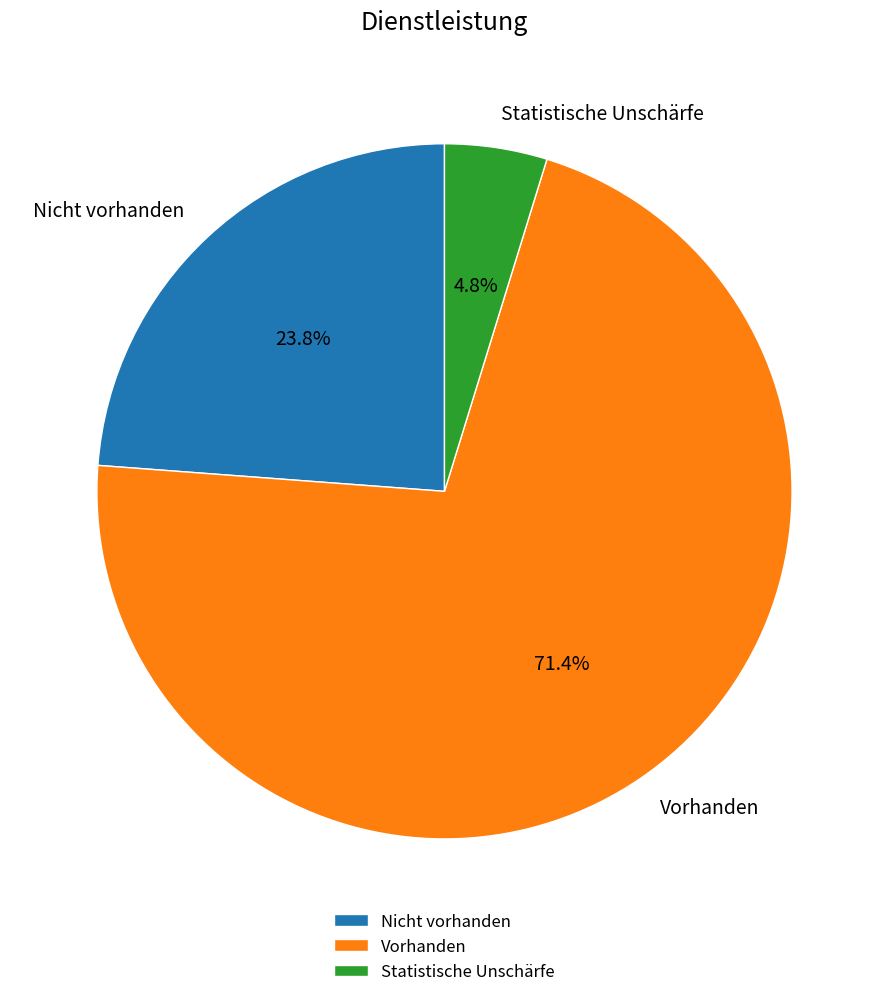

Combined, what portion of the pie is Nicht vorhanden and Vorhanden?

95.2%